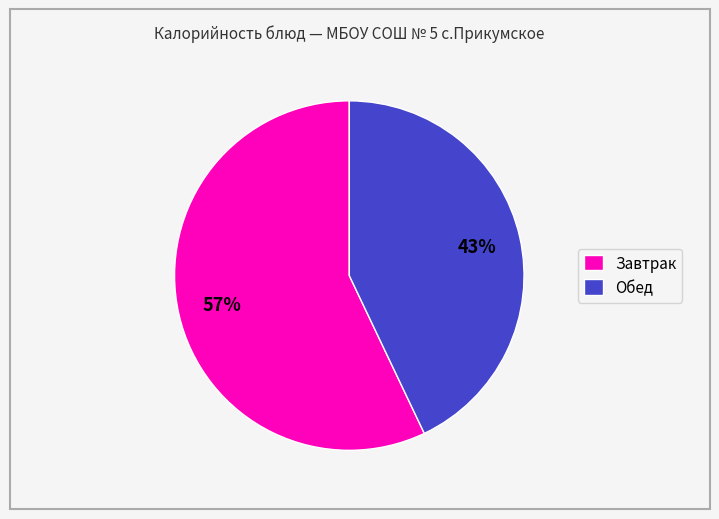

Which slice is the smallest?

Обед